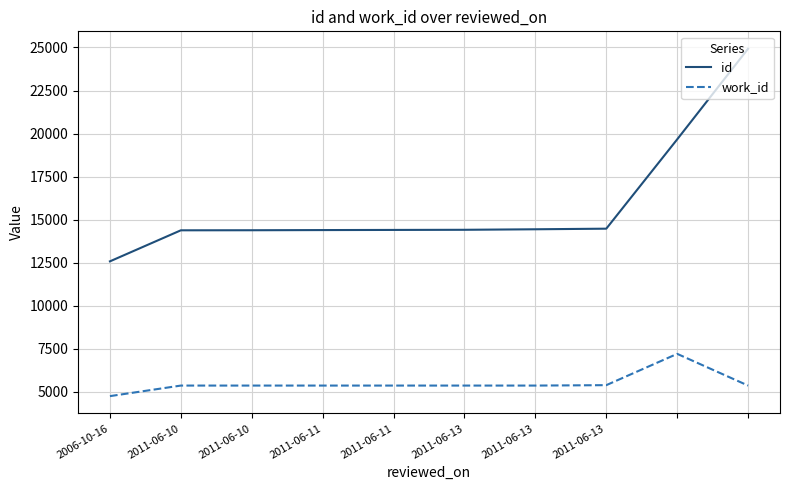

List the series in order of their peak value, lowest first.

work_id, id